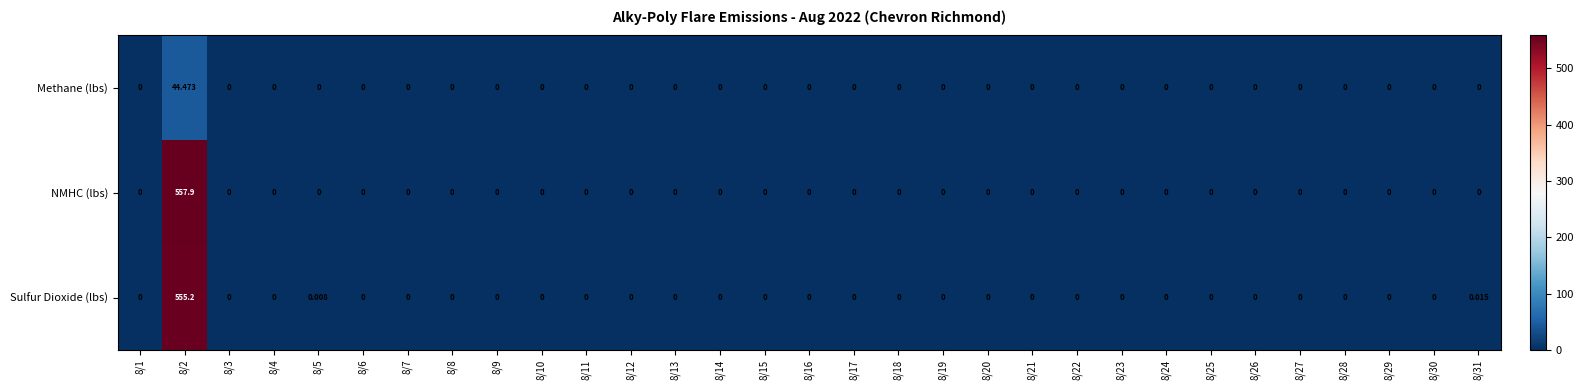

List the series in order of their peak value, lowest first.

Methane (lbs), Sulfur Dioxide (lbs), NMHC (lbs)